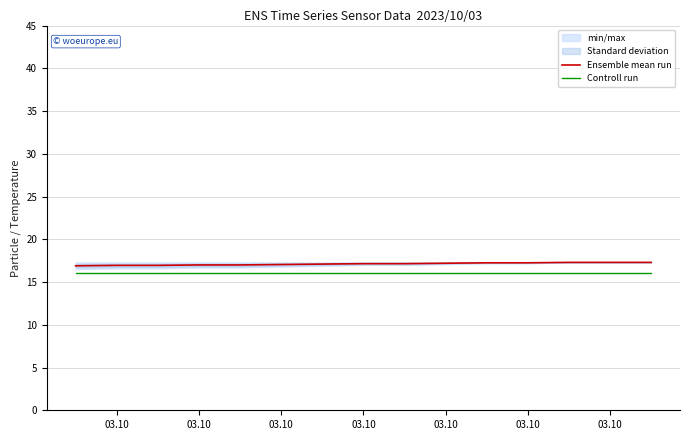

Is this an area chart (filled region under the line)?

No